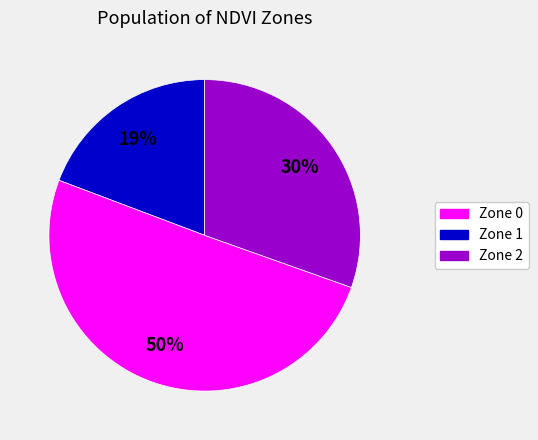

To the nearest percent, what is the difference between the largest and smallest slice percentages?

31%